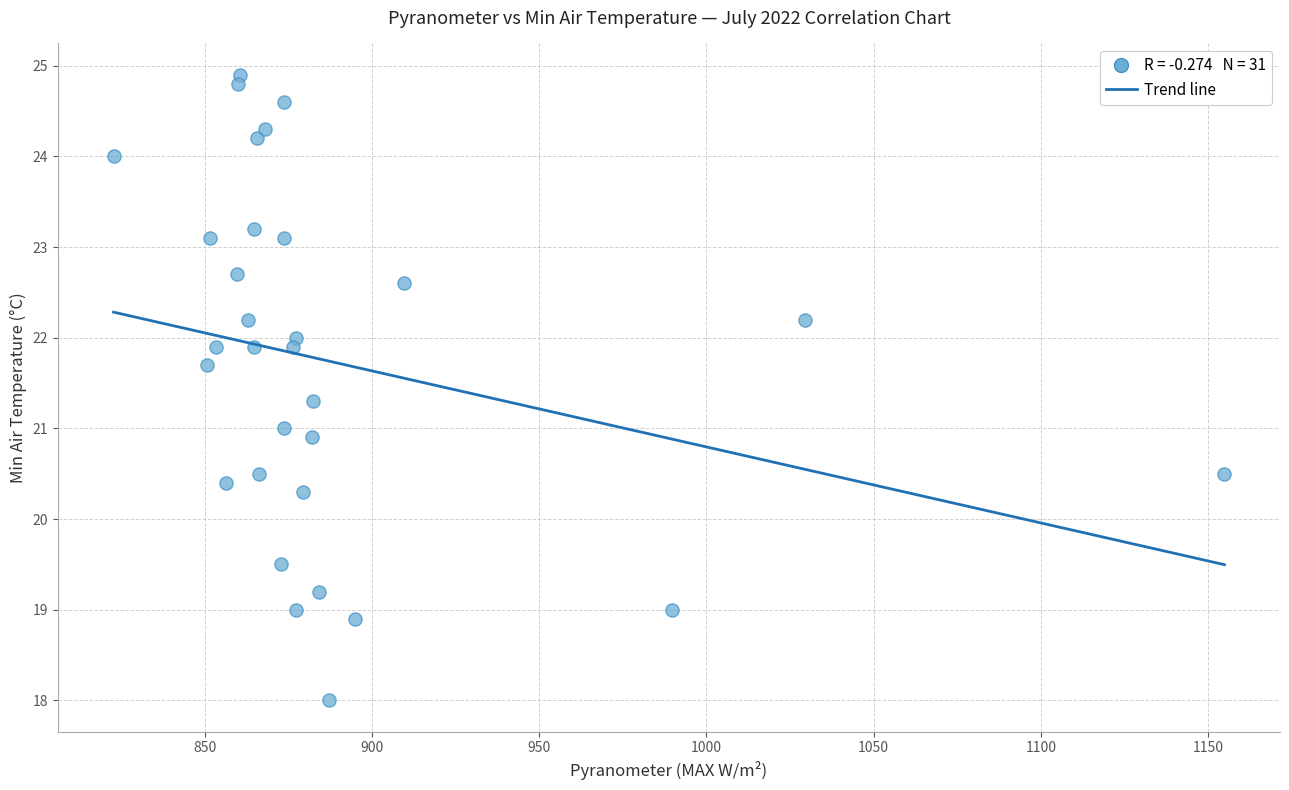

What is the range of X values (max minus min)?

332.2